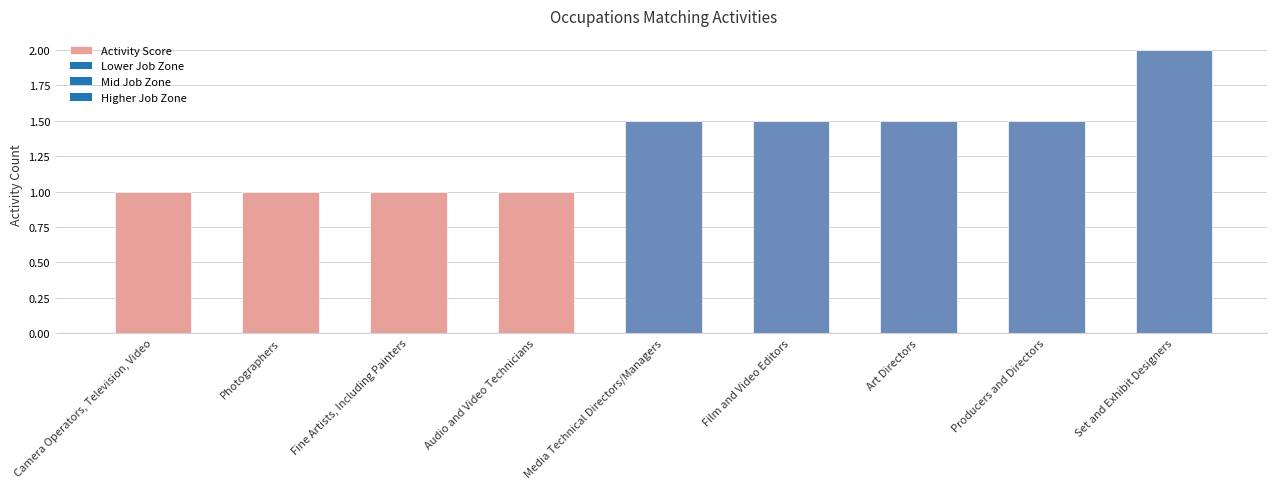

What is the label of the 4th bar from the right?

Film and Video Editors